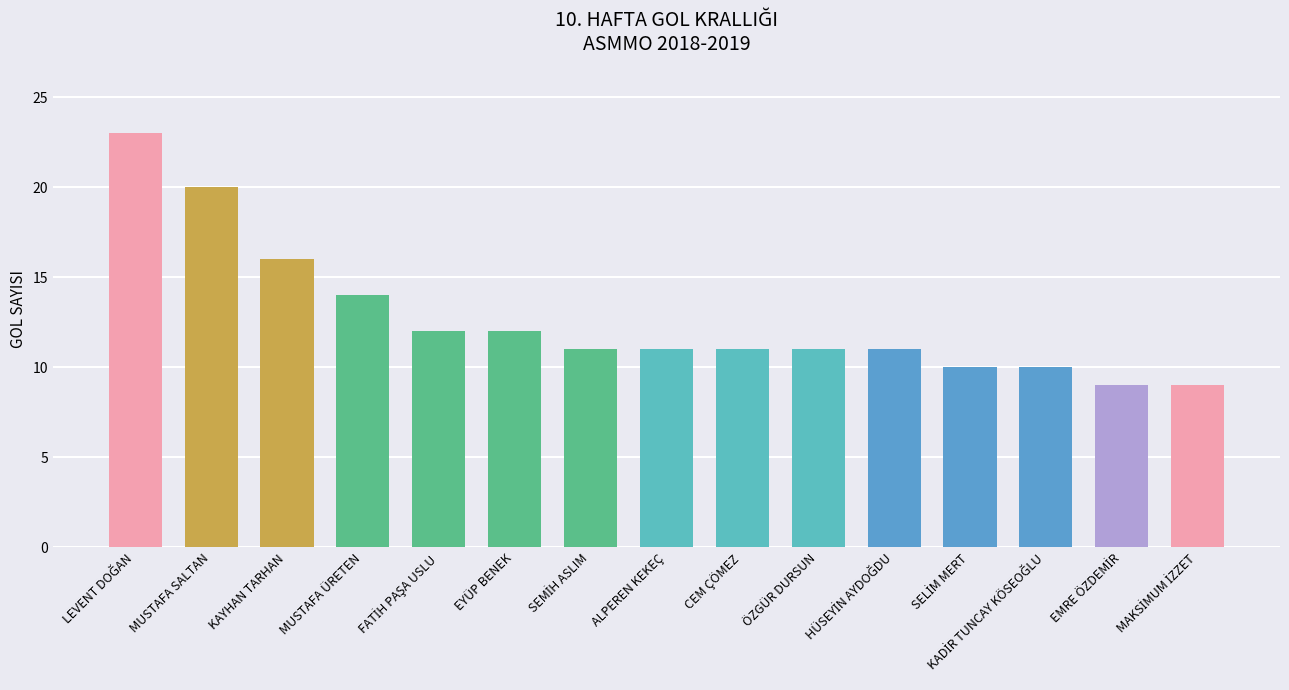

Is it true that the value at EYÜP BENEK is 12?

True